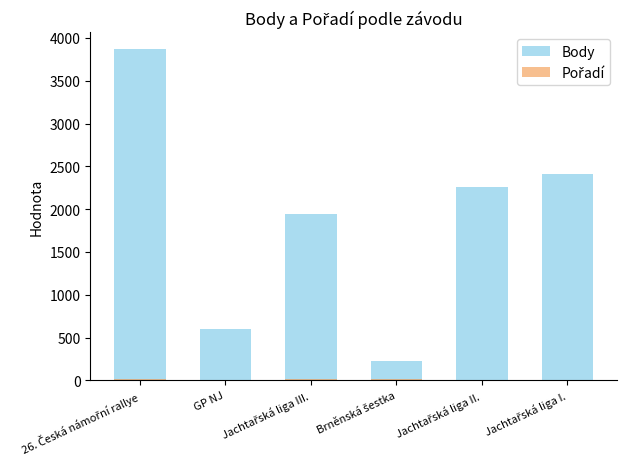

What is the label of the 4th bar from the right?

Jachtařská liga III.